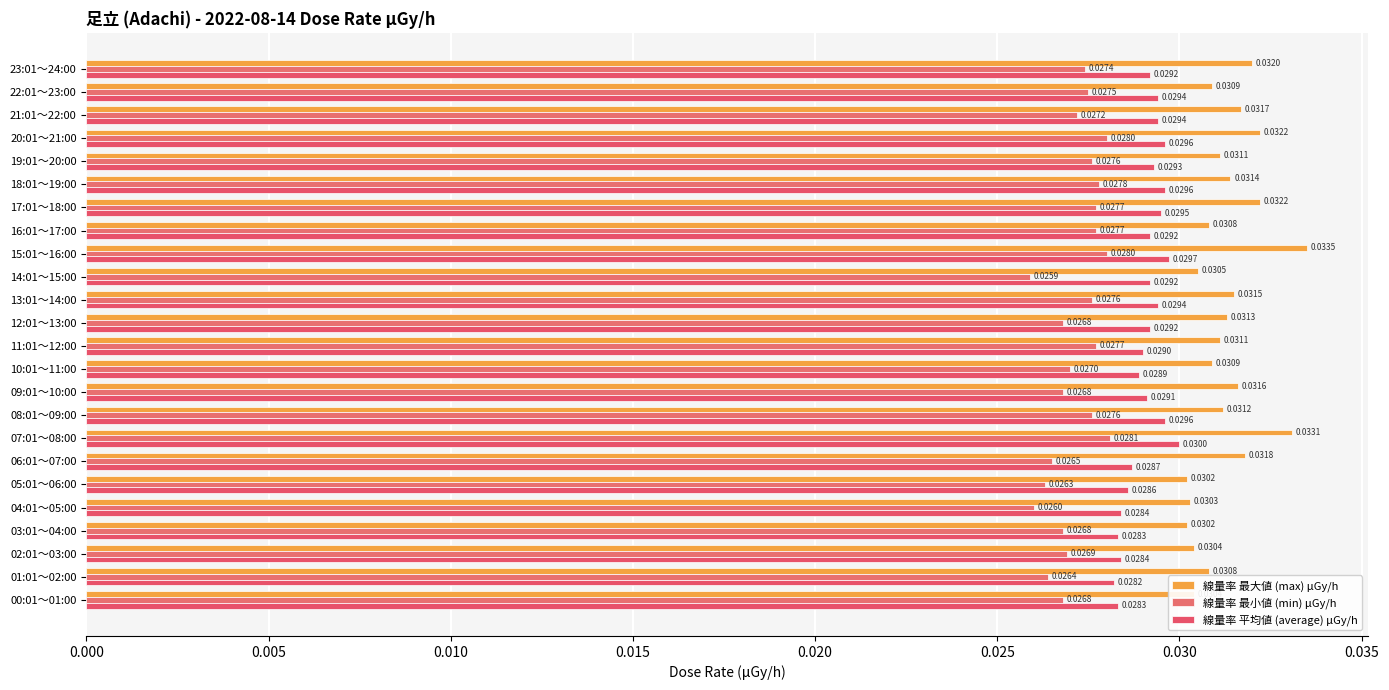

Count the number of data series in this chart.

3